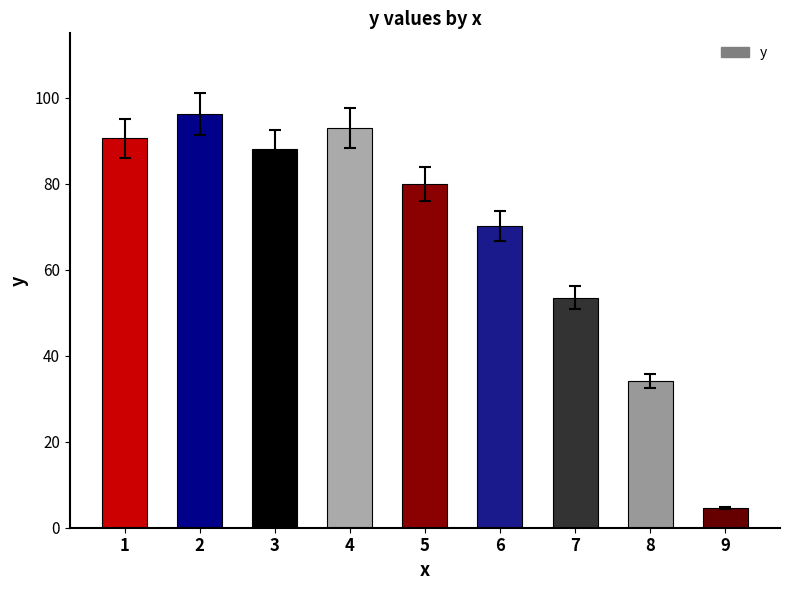

Which has a higher value, 9 or 5?

5